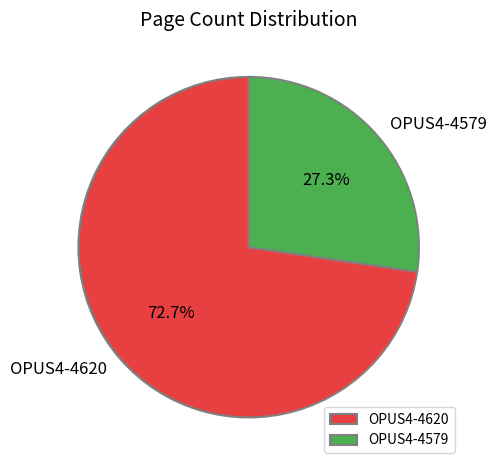

Is there any slice that represents more than half of the pie?

Yes